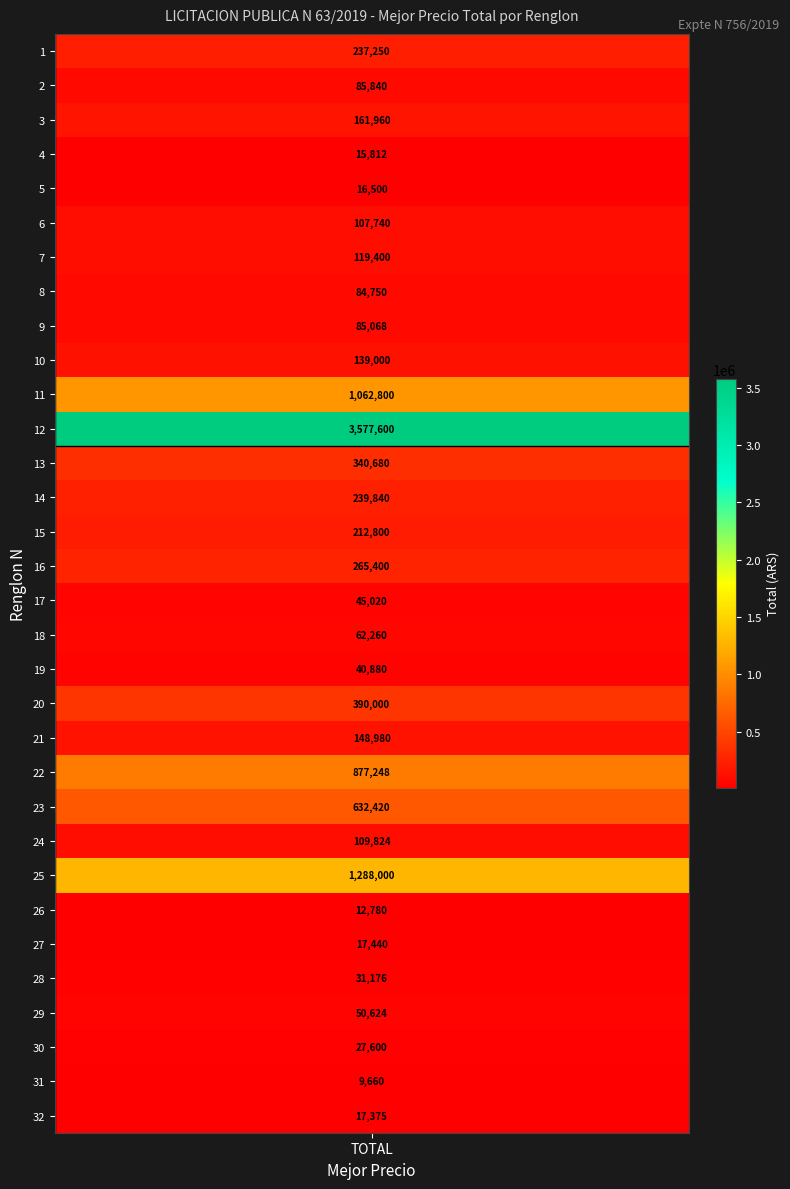

Rank the categories by value from lowest to highest.

31, 26, 4, 5, 32, 27, 30, 28, 19, 17, 29, 18, 8, 9, 2, 6, 24, 7, 10, 21, 3, 15, 1, 14, 16, 13, 20, 23, 22, 11, 25, 12